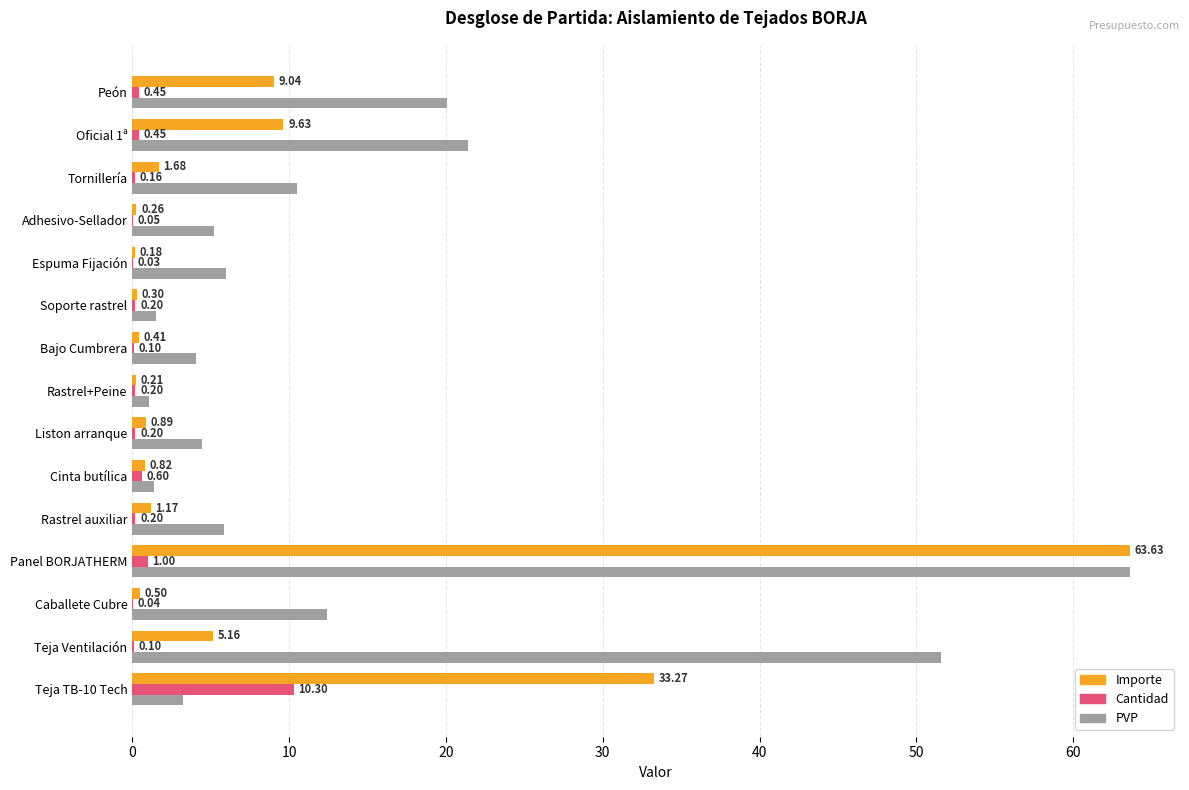

Which series has the widest spread of values?

Importe